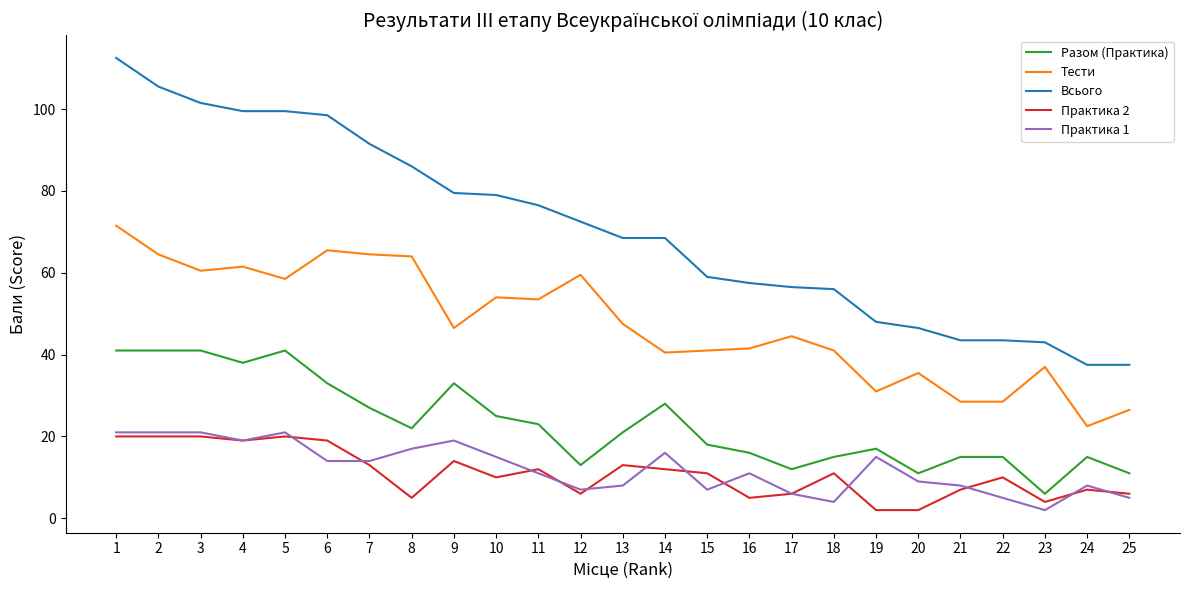

True or false: Разом (Практика) and Всього intersect in this chart.

False